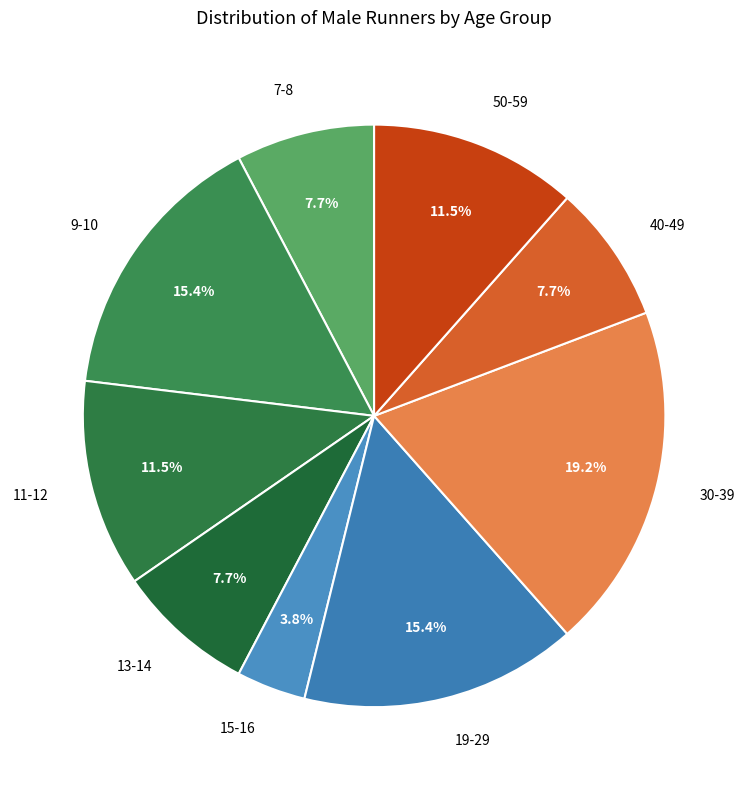

Combined, what portion of the pie is 19-29 and 15-16?

19.2%